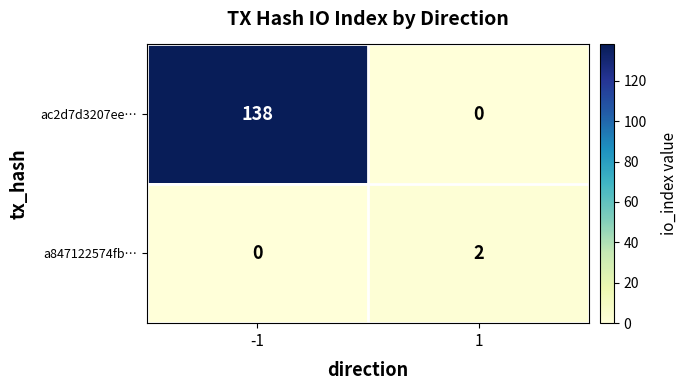

At which category is the sum across all series the highest?

-1